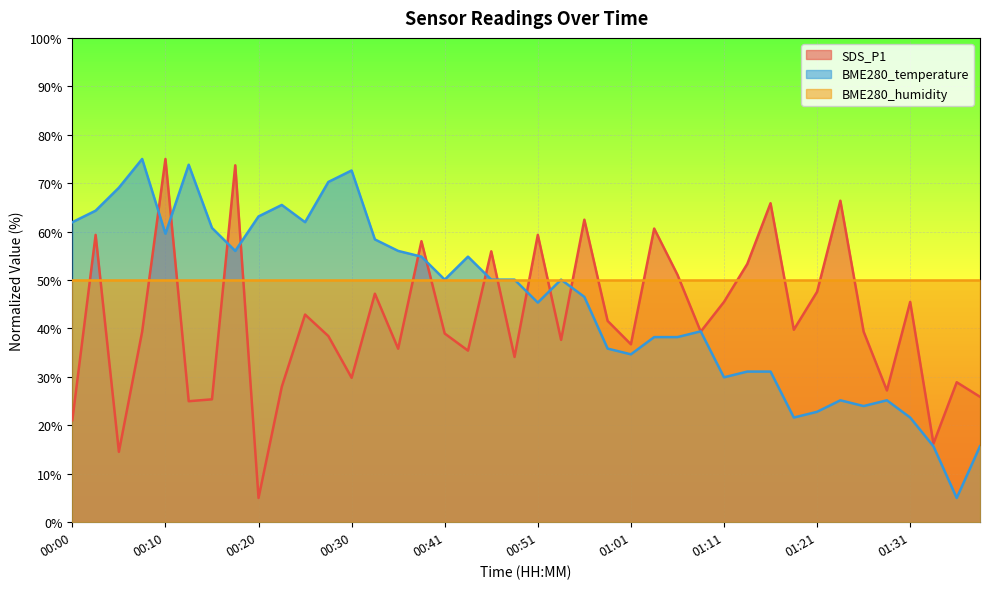

How many values in the SDS_P1 series exceed 39?

22